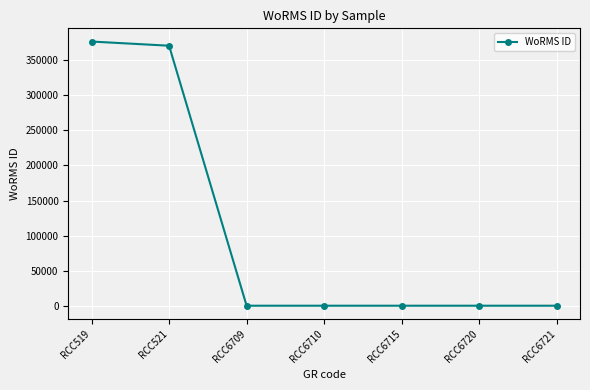

What is the difference between the maximum and minimum values?

375272